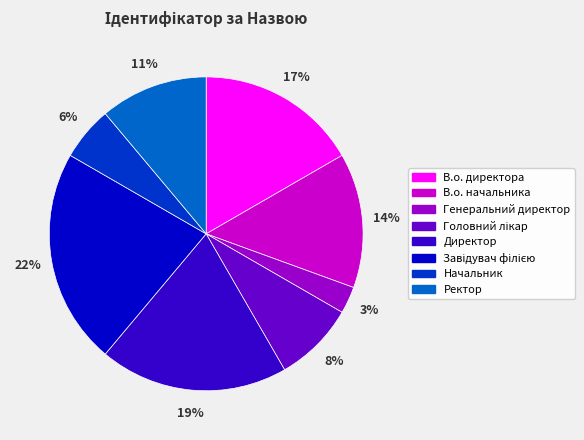

What is the smallest slice in the pie chart?

Генеральний директор